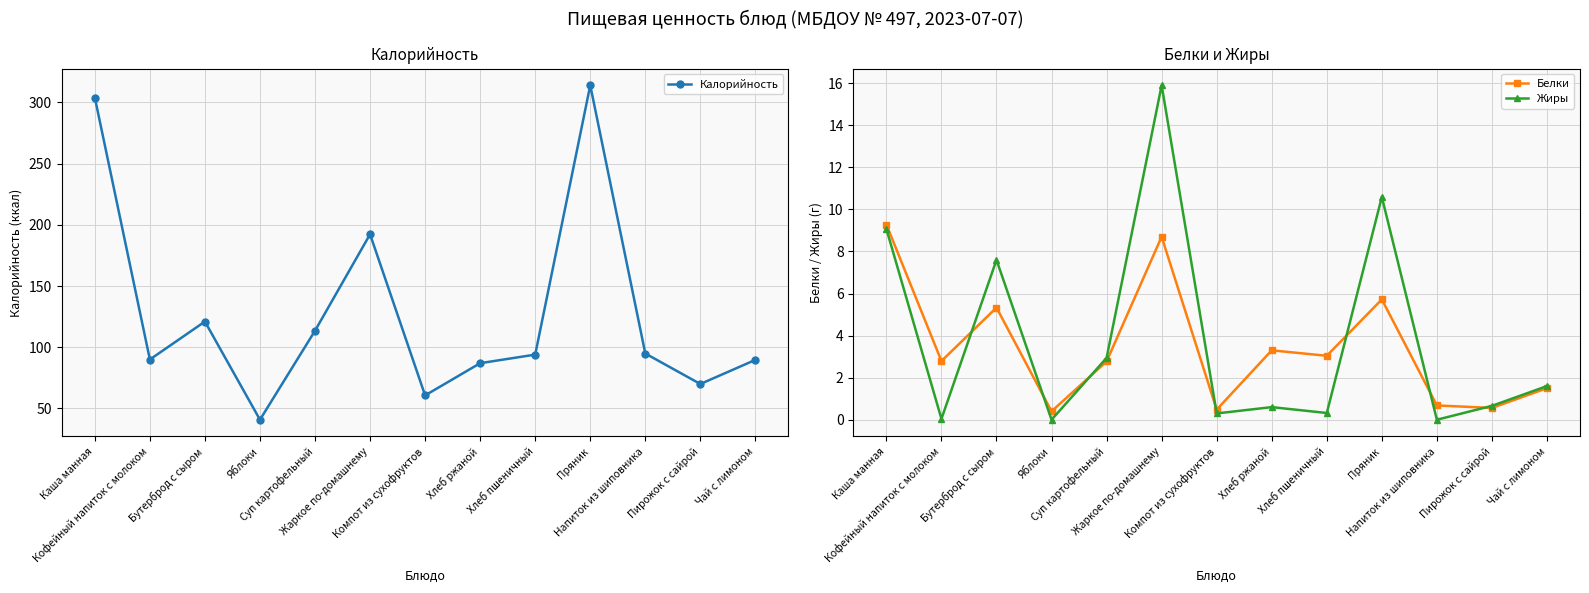

True or false: Калорийность and Белки cross at least once.

False